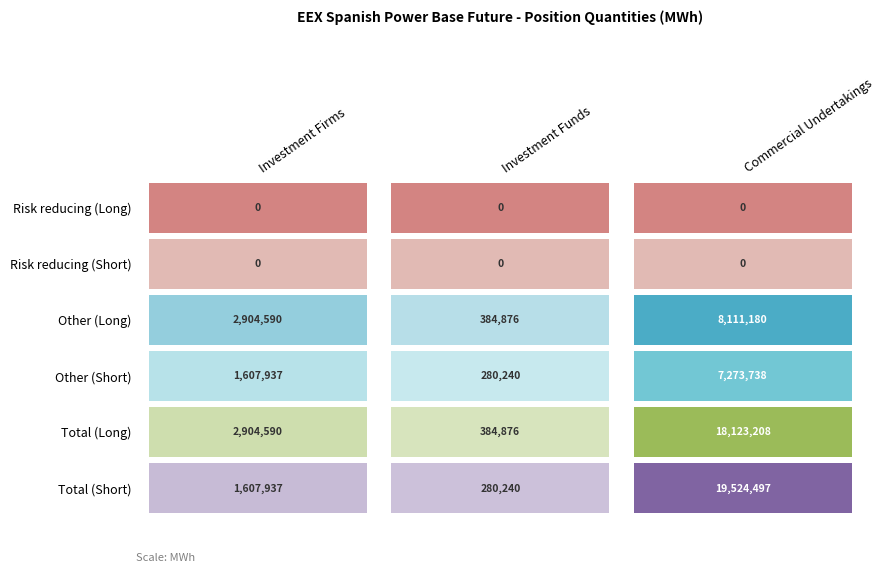

At how many categories does at least one series exceed 17255719?

1